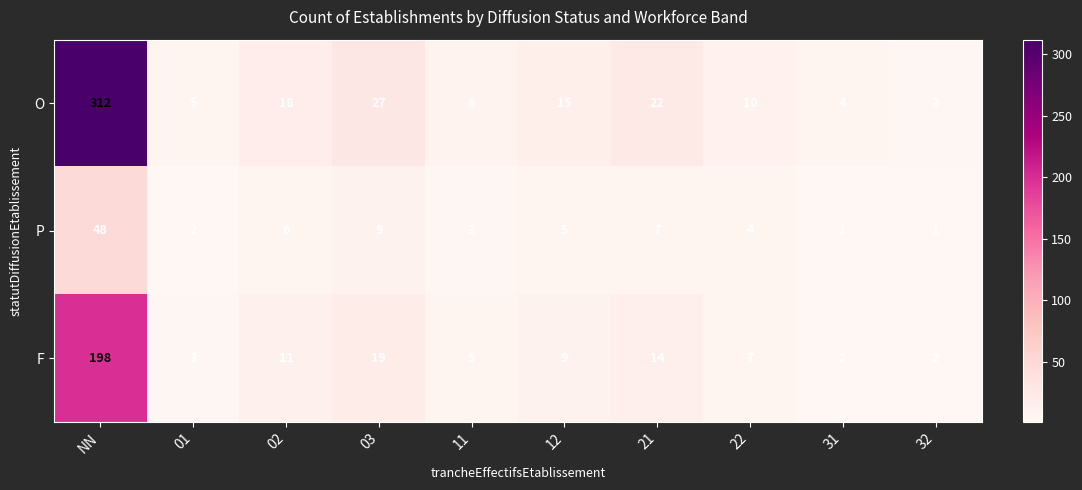

What is the average value of the P series?

9